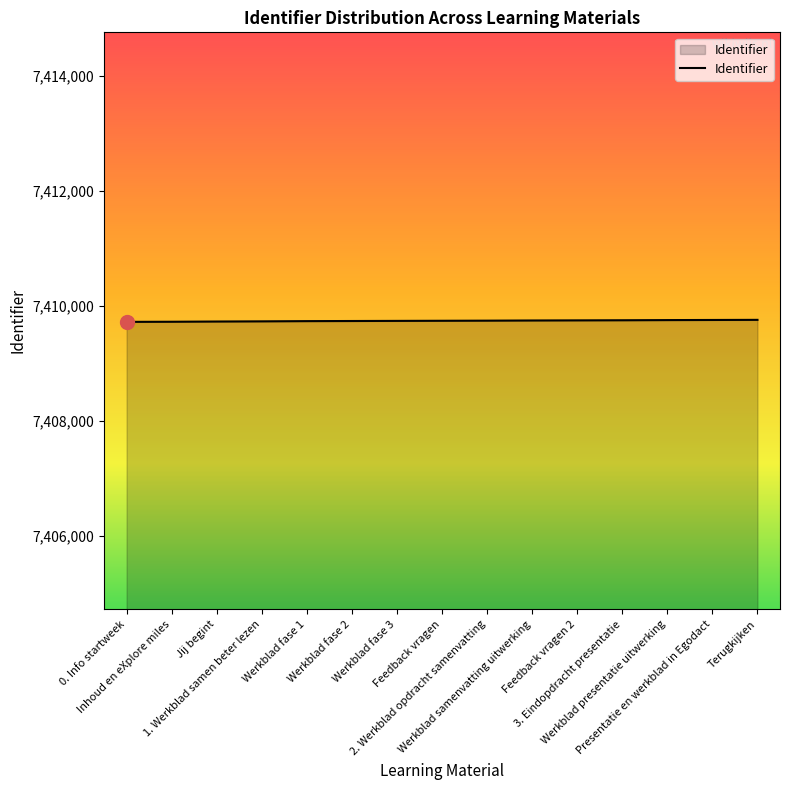

What is the minimum value shown in the chart?

7409716